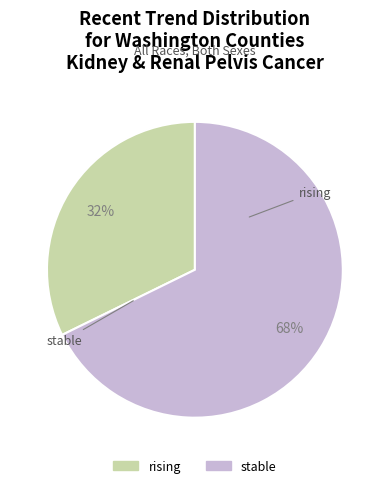

What is the majority slice?

stable